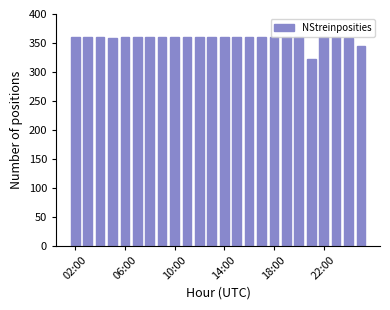

What is the sum of all values?

8586